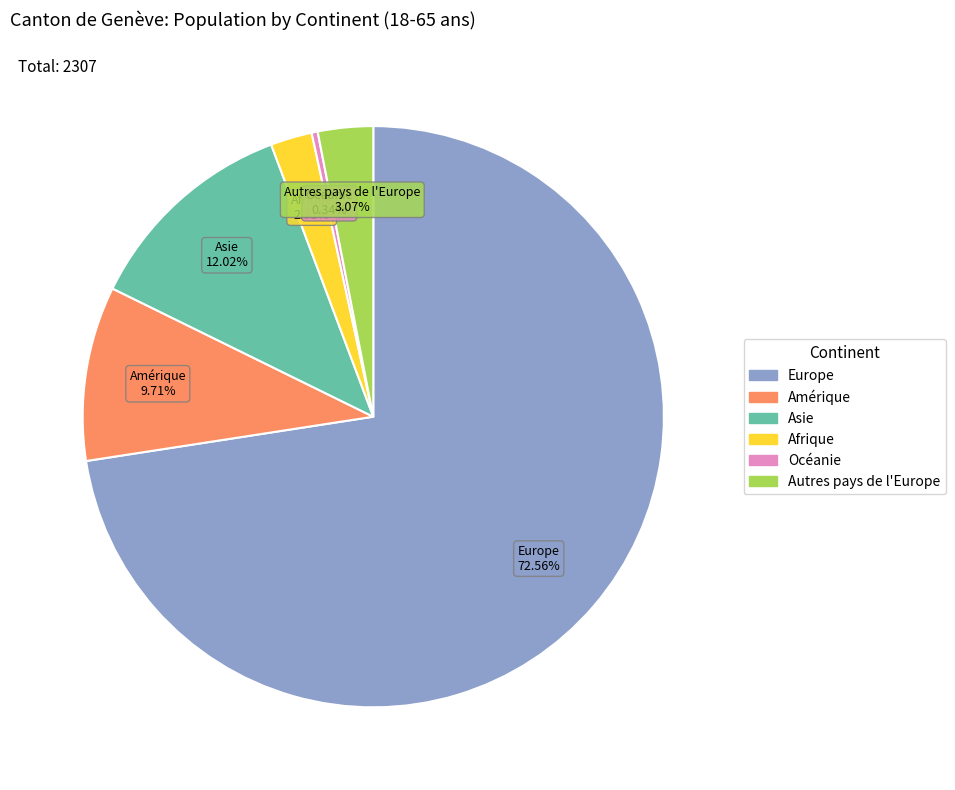

To the nearest percent, what is the difference between the Afrique and Autres pays de l'Europe slice percentages?

1%